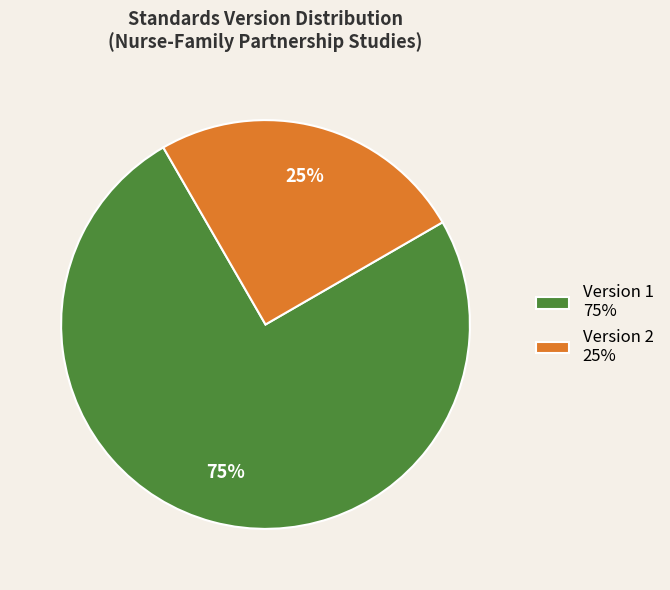

The Version 2 25% slice represents 25% of the pie. True or false?

True